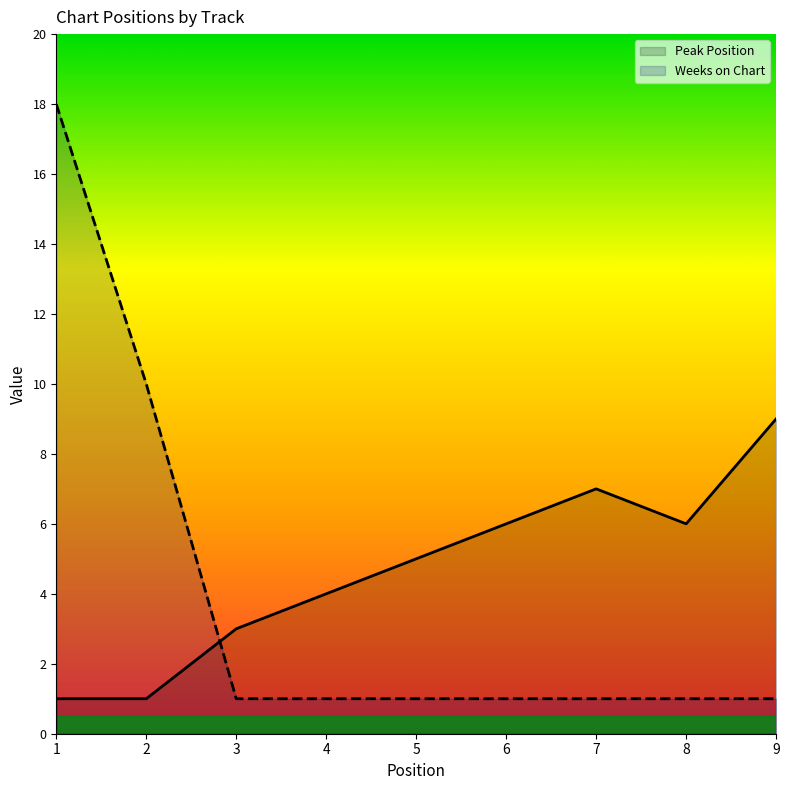

What value does the Peak Position series have at 1?

1